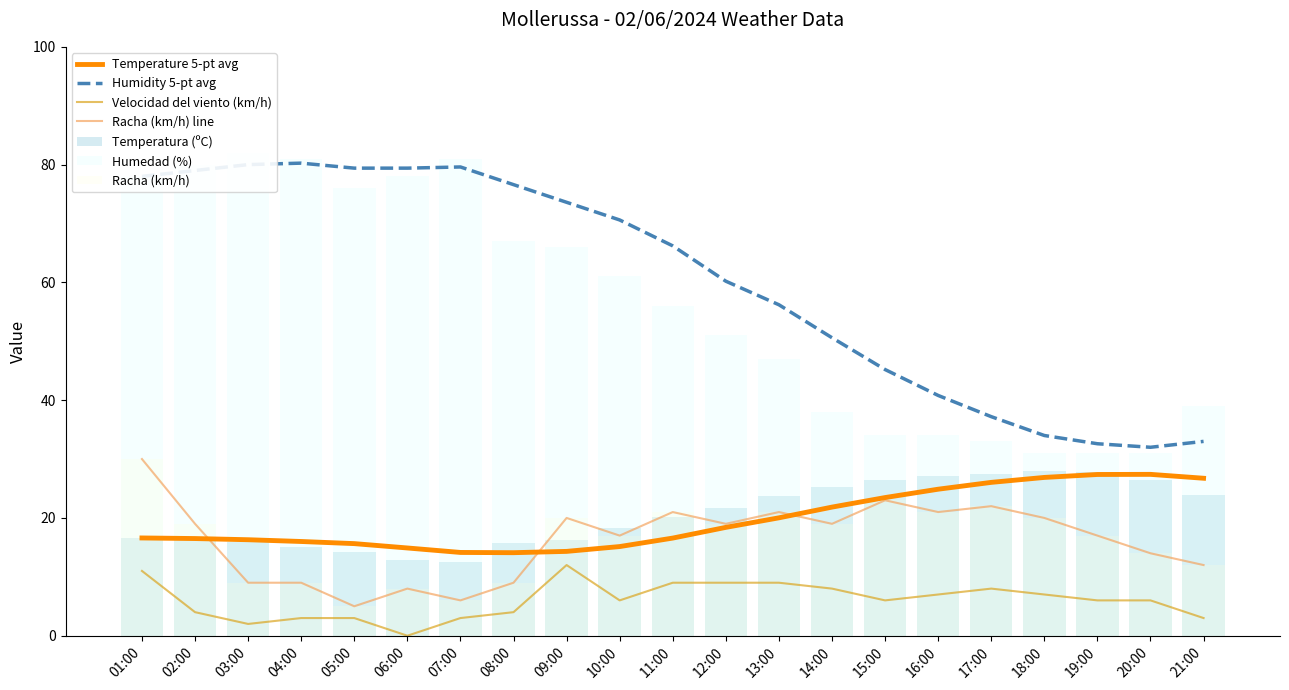

What is the difference between the Temperatura (ºC) values at 11:00 and 21:00?

3.8